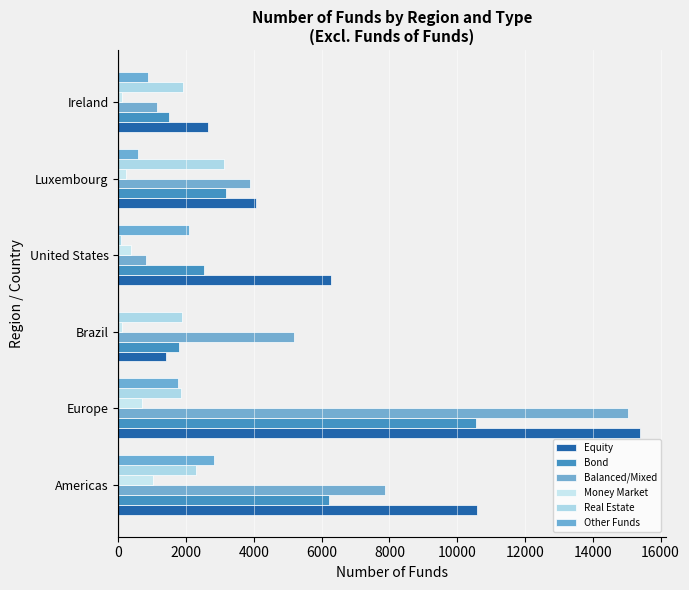

Reading left to right, extract all data points from this chart.

Equity: 10588	15382	1401	6273	4054	2635
Bond: 6231	10564	1795	2541	3172	1482
Balanced/Mixed: 7869	15044	5171	806	3901	1154
Money Market: 1011	691	113	367	242	116
Real Estate: 2298	1856	1878	92	3133	1903
Other Funds: 2838	1769	18	2076	573	882